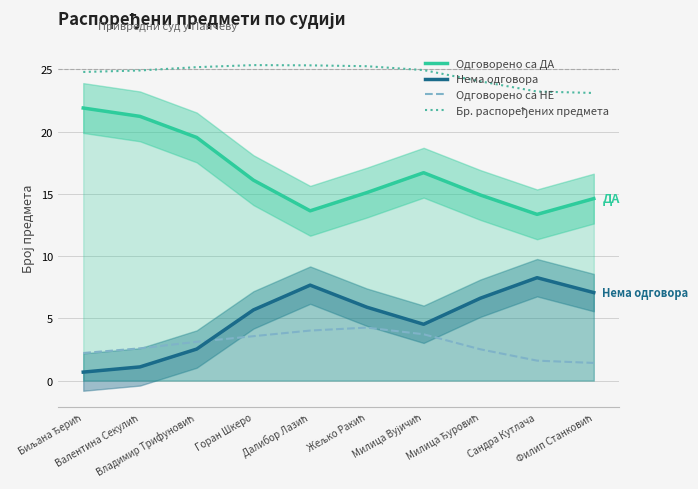

List the series in order of their peak value, highest first.

Бр. распоређених предмета, Одговорено са ДА, Нема одговора, Одговорено са НЕ